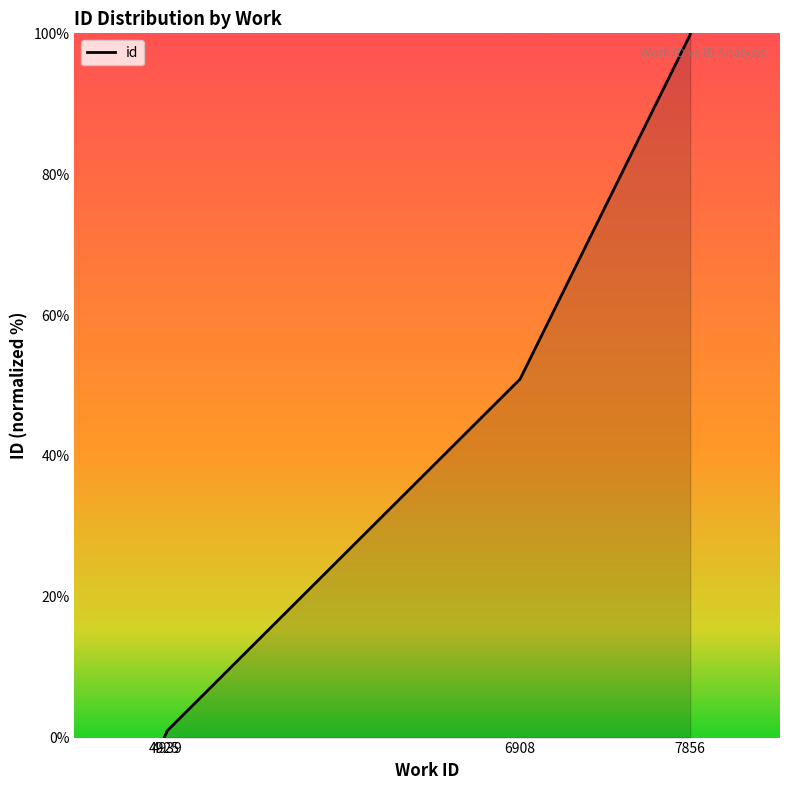

True or false: the data shows 22.3 at 6908.

False